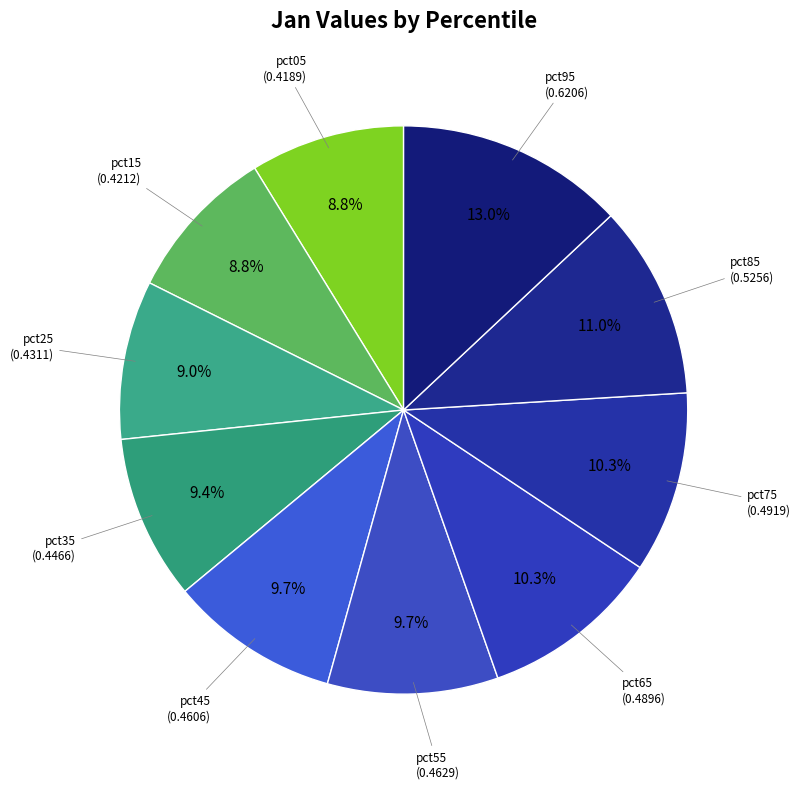

How many segments does this pie chart have?

10